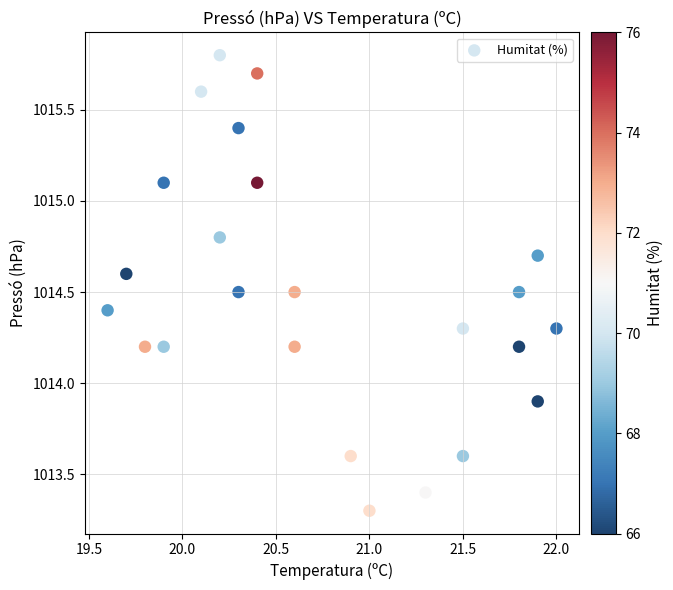

What Y value in the scatter plot is closest to 1014?

1013.9